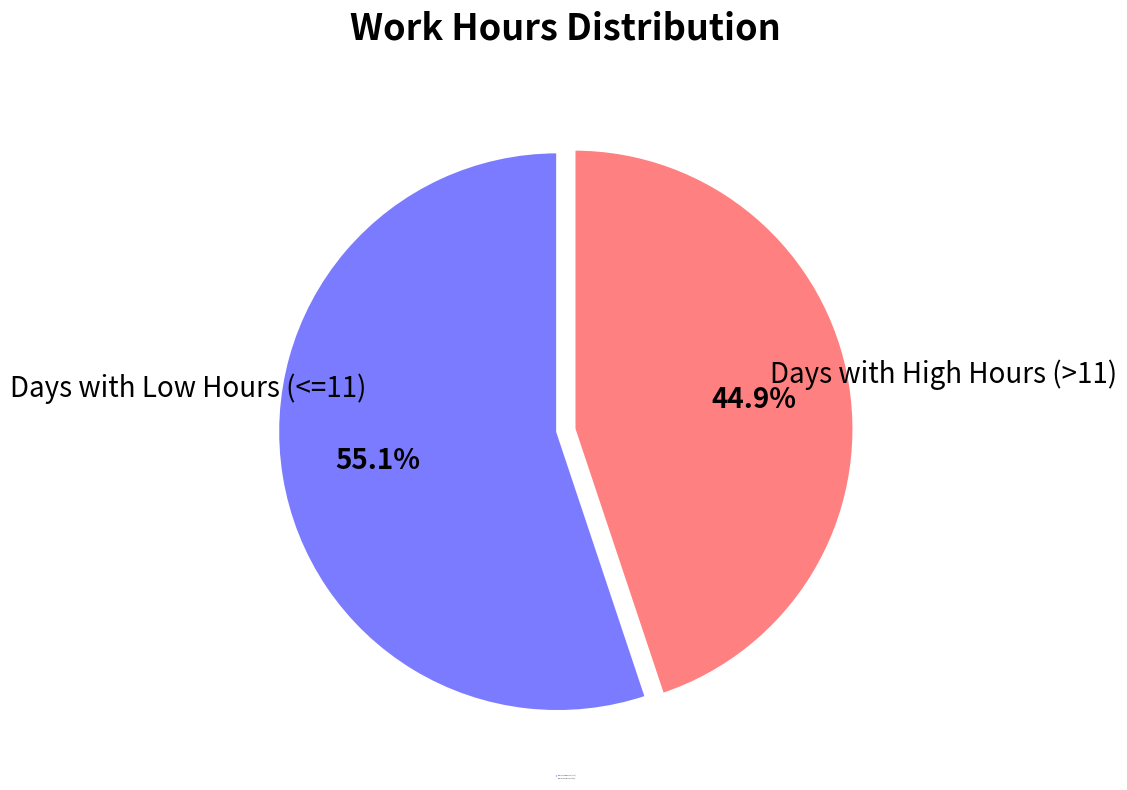

Is there a majority slice in this chart?

Yes